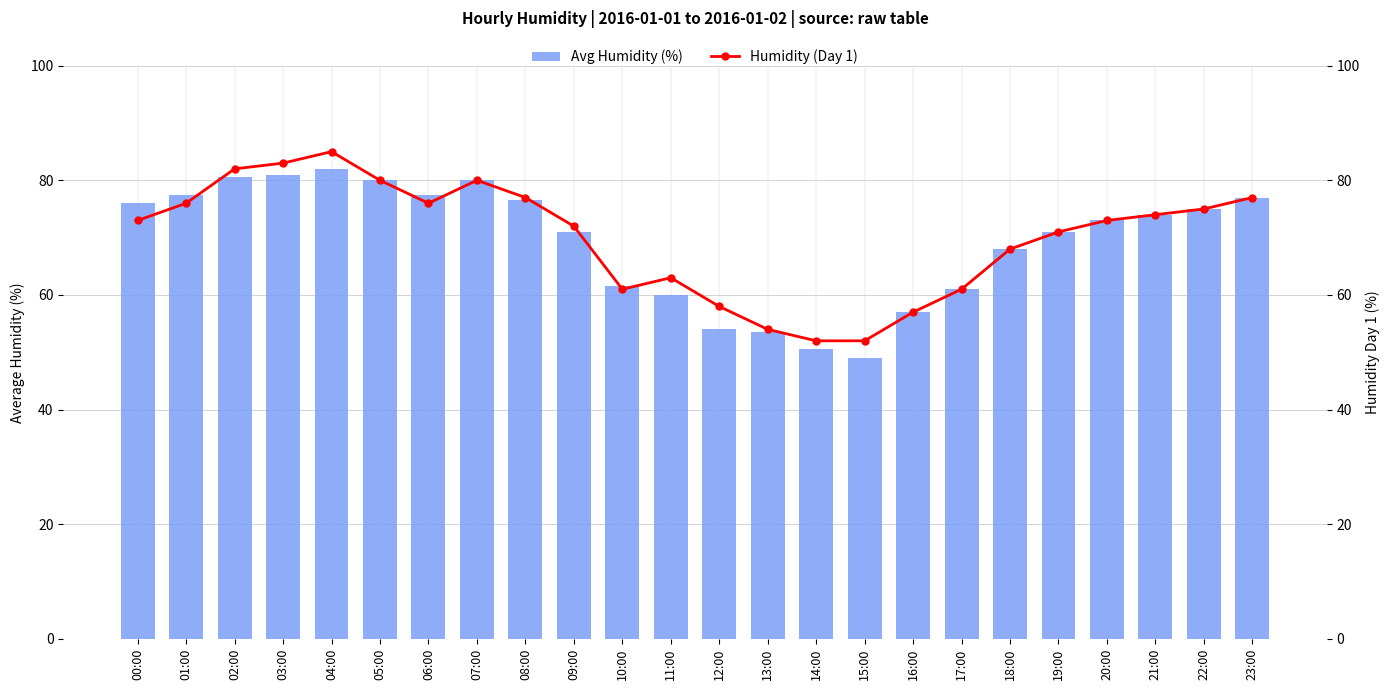

What is the label of the 9th bar from the left?

08:00